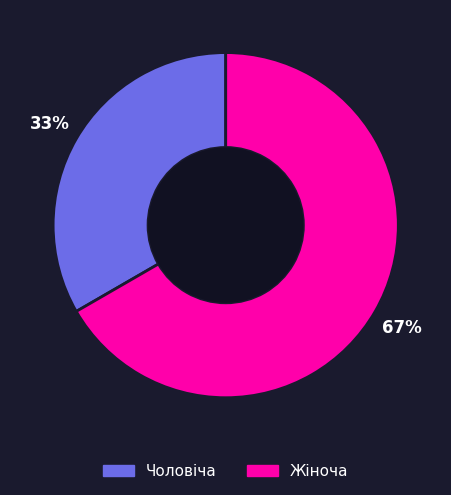

Which slice is the largest?

Жіноча